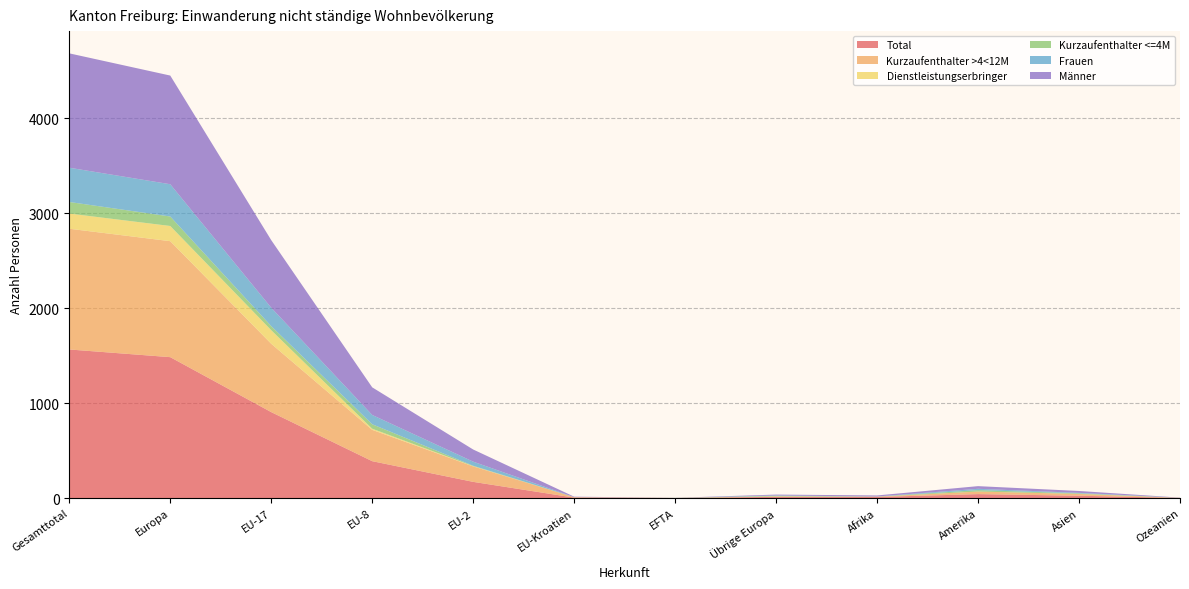

Reading left to right, transcribe all the data shown in this chart.

Total: 1566	1485	906	389	171	5	1	13	12	42	25	2
Kurzaufenthalter >4<12M: 1272	1222	720	330	163	5	1	3	3	27	19	1
Dienstleistungserbringer: 160	160	143	12	3	0	0	2	0	0	0	0
Kurzaufenthalter <=4M: 122	100	43	47	4	0	0	6	1	15	6	0
Frauen: 361	340	194	98	43	0	1	4	1	14	5	1
Männer: 1205	1145	712	291	128	5	0	9	11	28	20	1